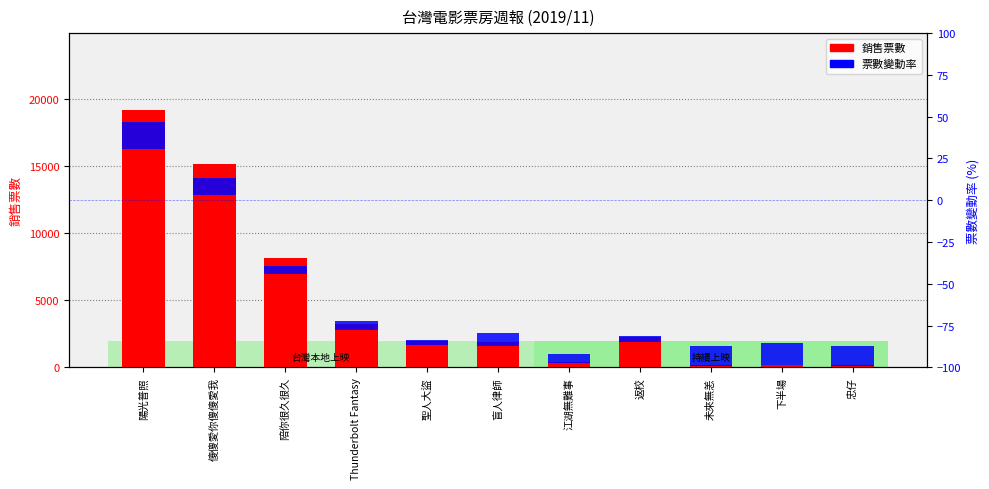

The 票數變動率 series shows 392.0 at 忠仔. True or false?

False